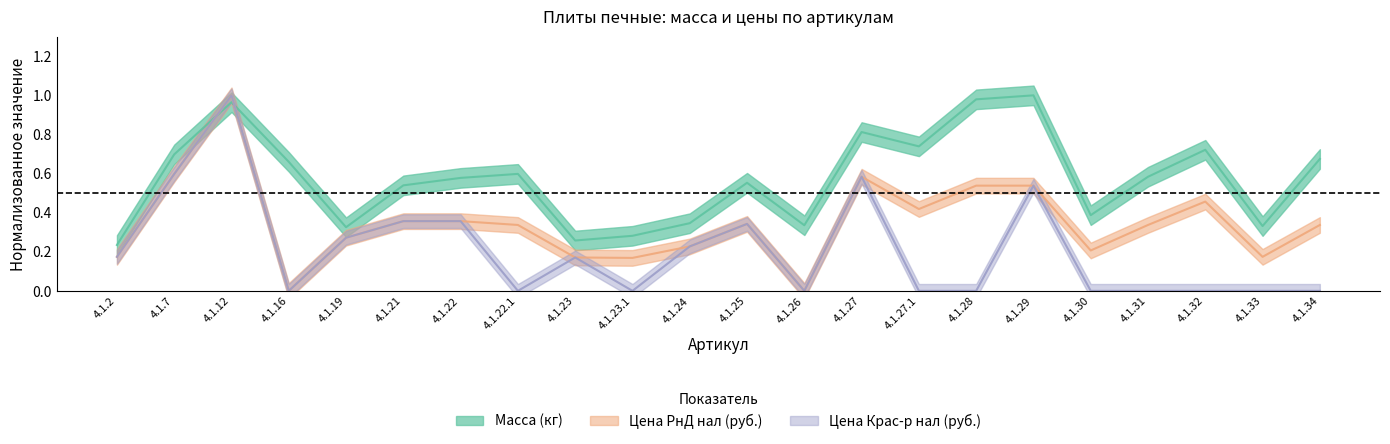

Reading left to right, transcribe all the data shown in this chart.

Масса (кг): 4.1.2=0.2	4.1.7=0.7	4.1.12=1.0	4.1.16=0.7	4.1.19=0.3	4.1.21=0.5	4.1.22=0.6	4.1.22.1=0.6	4.1.23=0.3	4.1.23.1=0.3	4.1.24=0.3	4.1.25=0.6	4.1.26=0.3	4.1.27=0.8	4.1.27.1=0.7	4.1.28=1.0	4.1.29=1.0	4.1.30=0.4	4.1.31=0.6	4.1.32=0.7	4.1.33=0.3	4.1.34=0.7
Цена РнД нал (руб.): 4.1.2=0.2	4.1.7=0.6	4.1.12=1.0	4.1.16=0.0	4.1.19=0.3	4.1.21=0.4	4.1.22=0.4	4.1.22.1=0.3	4.1.23=0.2	4.1.23.1=0.2	4.1.24=0.2	4.1.25=0.3	4.1.26=0.0	4.1.27=0.6	4.1.27.1=0.4	4.1.28=0.5	4.1.29=0.5	4.1.30=0.2	4.1.31=0.3	4.1.32=0.5	4.1.33=0.2	4.1.34=0.3
Цена Крас-р нал (руб.): 4.1.2=0.2	4.1.7=0.6	4.1.12=1.0	4.1.16=0.0	4.1.19=0.3	4.1.21=0.4	4.1.22=0.4	4.1.22.1=0.0	4.1.23=0.2	4.1.23.1=0.0	4.1.24=0.2	4.1.25=0.3	4.1.26=0.0	4.1.27=0.6	4.1.27.1=0.0	4.1.28=0.0	4.1.29=0.5	4.1.30=0.0	4.1.31=0.0	4.1.32=0.0	4.1.33=0.0	4.1.34=0.0